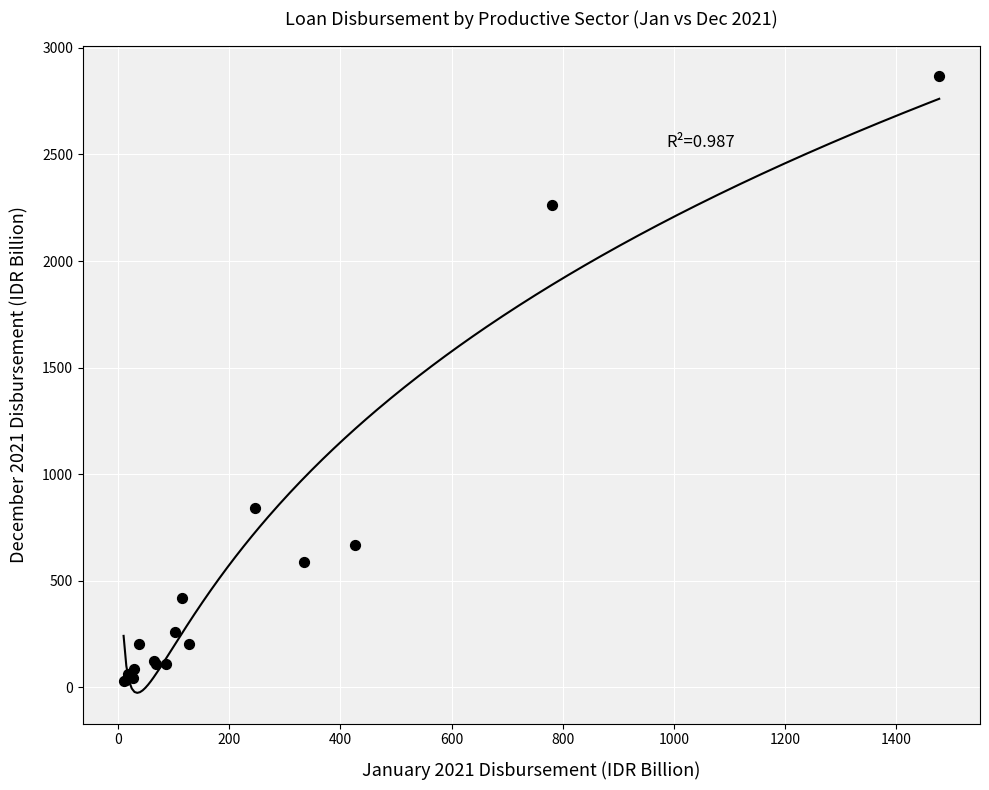

What Y value in the scatter plot is closest to 1448?

841.1